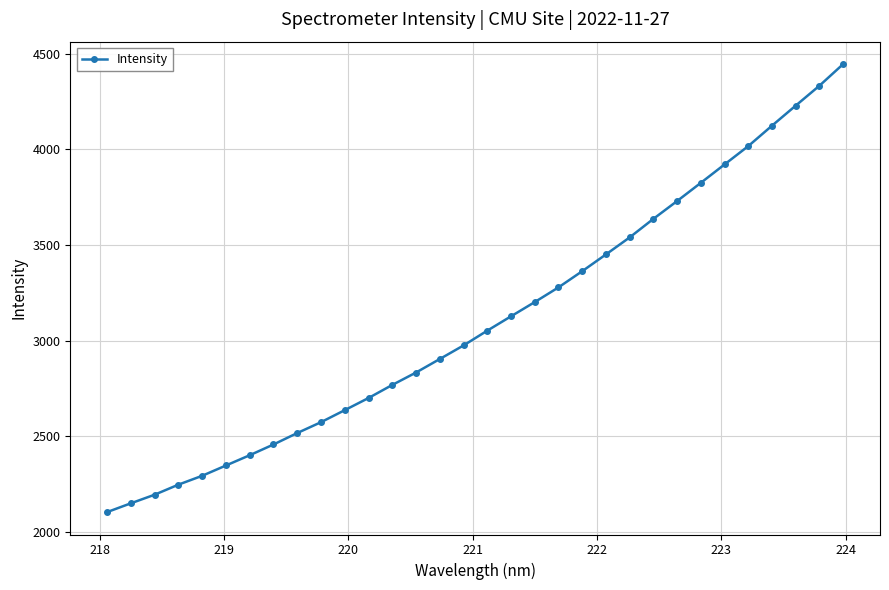

What is the value of the 18th point from the left?

3127.6